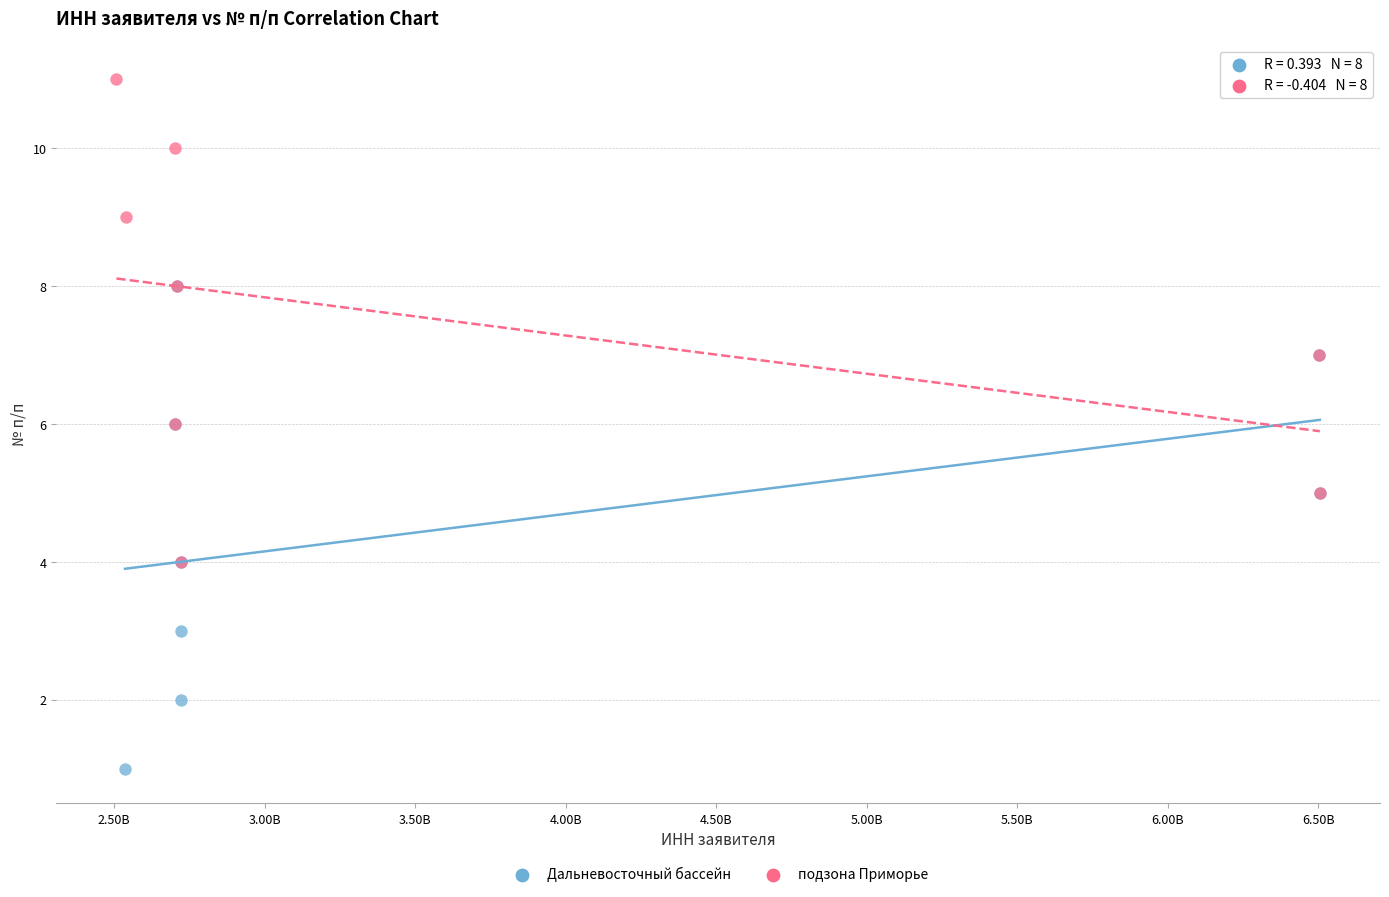

What are all the series names shown in the legend?

Дальневосточный бассейн, подзона Приморье